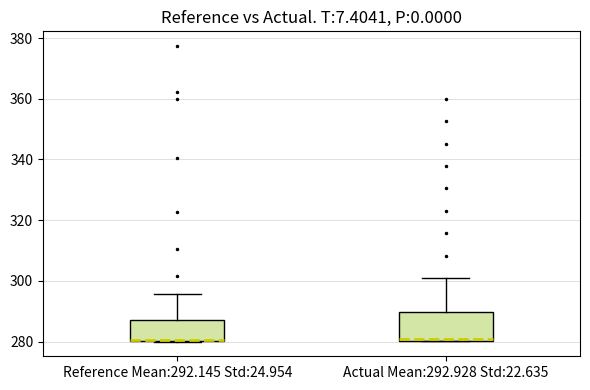

Reading left to right, transcribe this box plot: for each box, give where its median line is, the range the box spans, and where its two whiskers end, as read against the y-axis. The values are not printed on the chart, so give them approximately, as read against the axis.

Reference Mean:292.145 Std:24.954: median 280 (drawn on the box's lower edge), box 280 to 288, whiskers 280 to 296
Actual Mean:292.928 Std:22.635: median 280 (just above the box's lower edge), box 280 to 290, whiskers 280 to 300